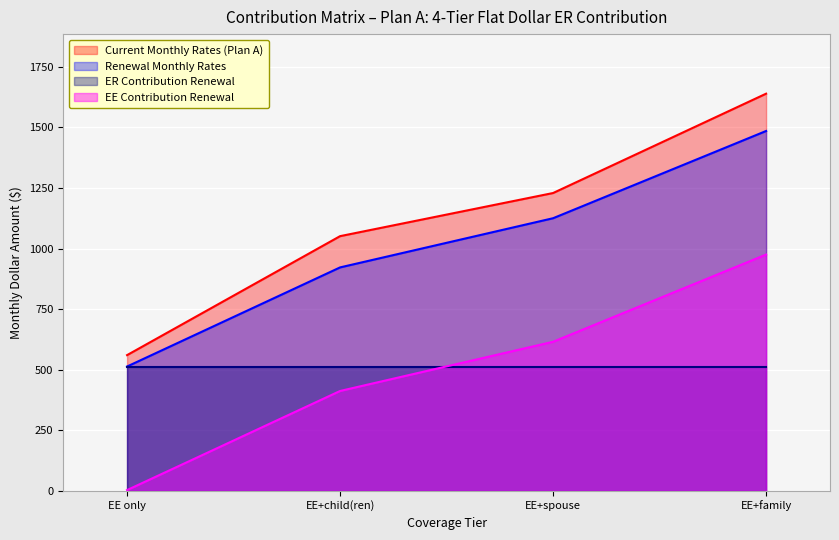

Where is EE Contribution Renewal nearest to the value 999?

EE+child(ren)